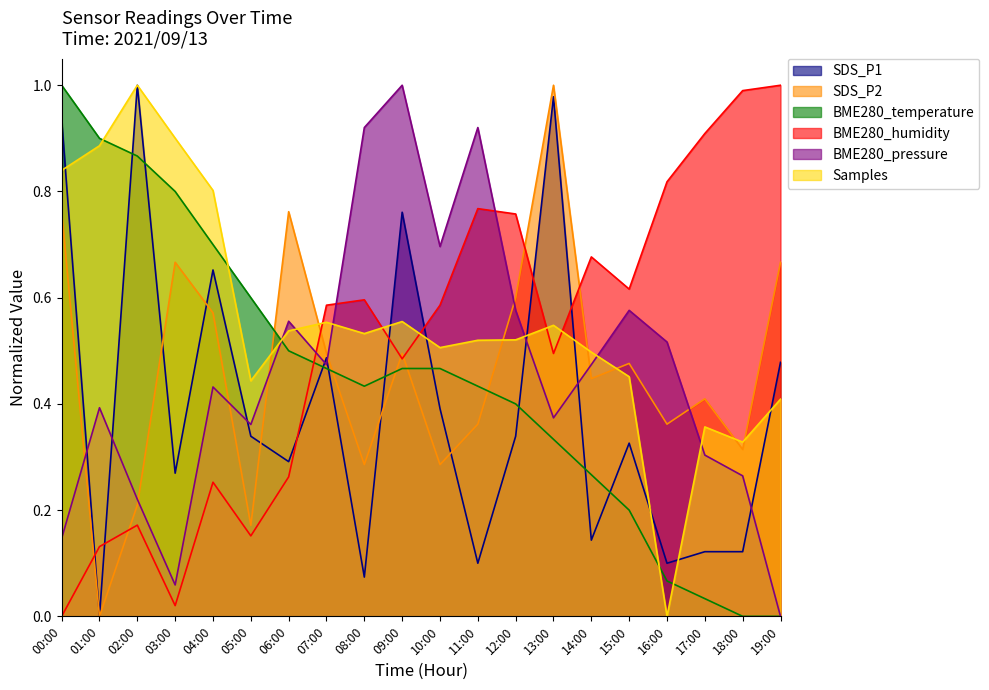

Between 16:00 and 04:00, which is larger?

04:00